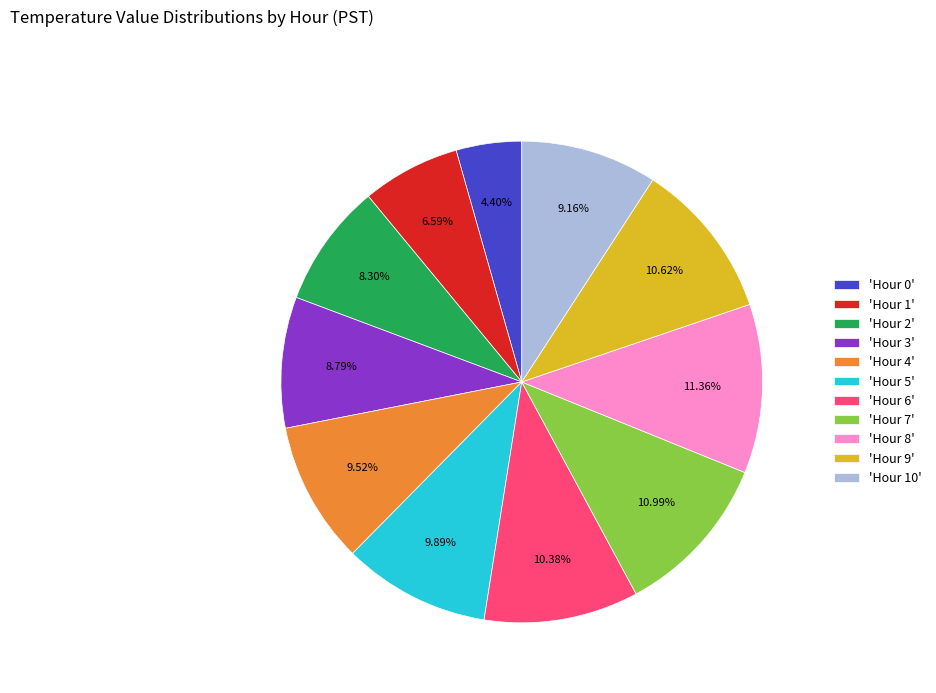

Does 'Hour 6' account for over 50% of the chart?

No